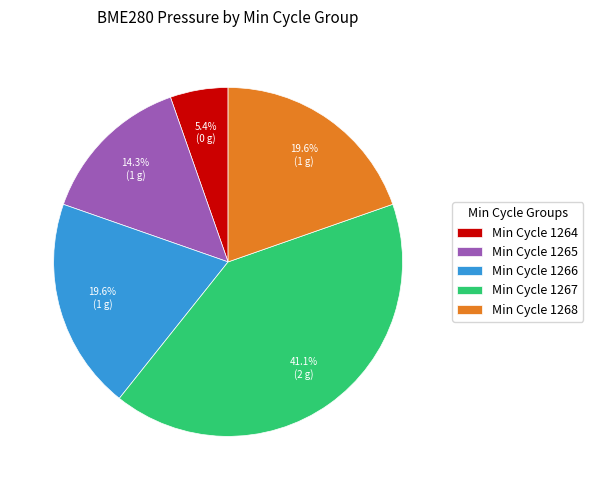

Combined, what portion of the pie is Min Cycle 1266 and Min Cycle 1264?

25.0%